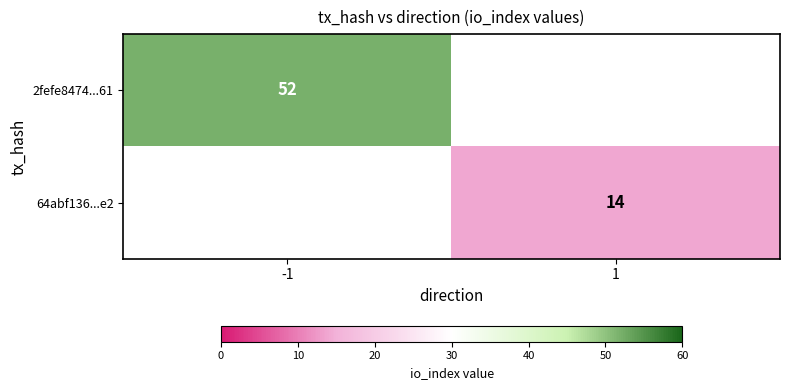

True or false: 2fefe8474...61 has a value of 52 at -1.

True